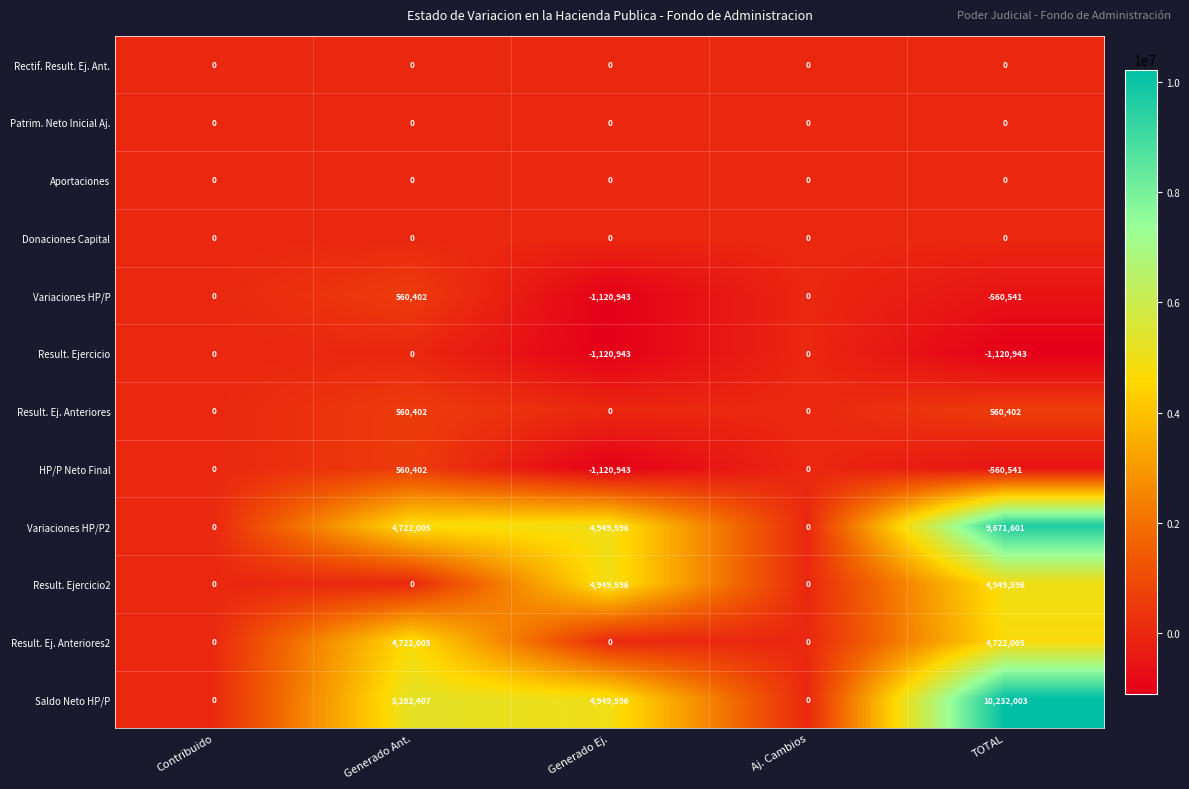

Is it true that Variaciones HP/P2 equals 9671601 at TOTAL?

True